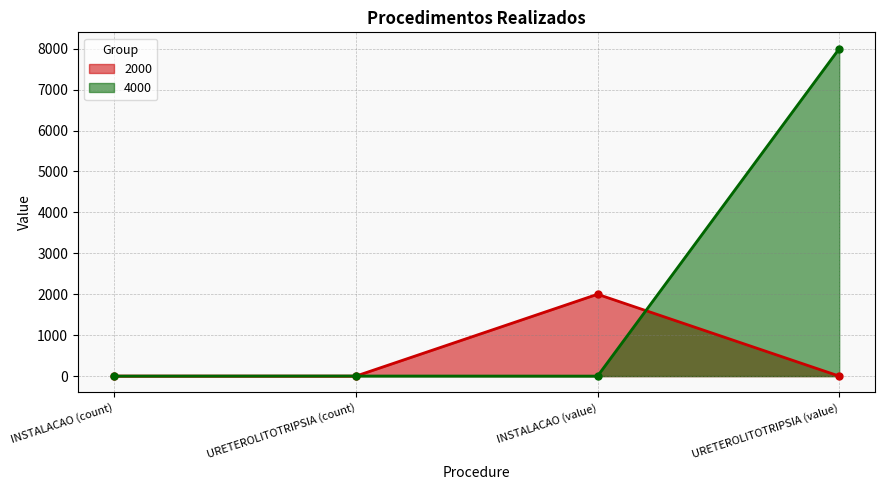

Read the 2000 value at INSTALACAO (count).

1